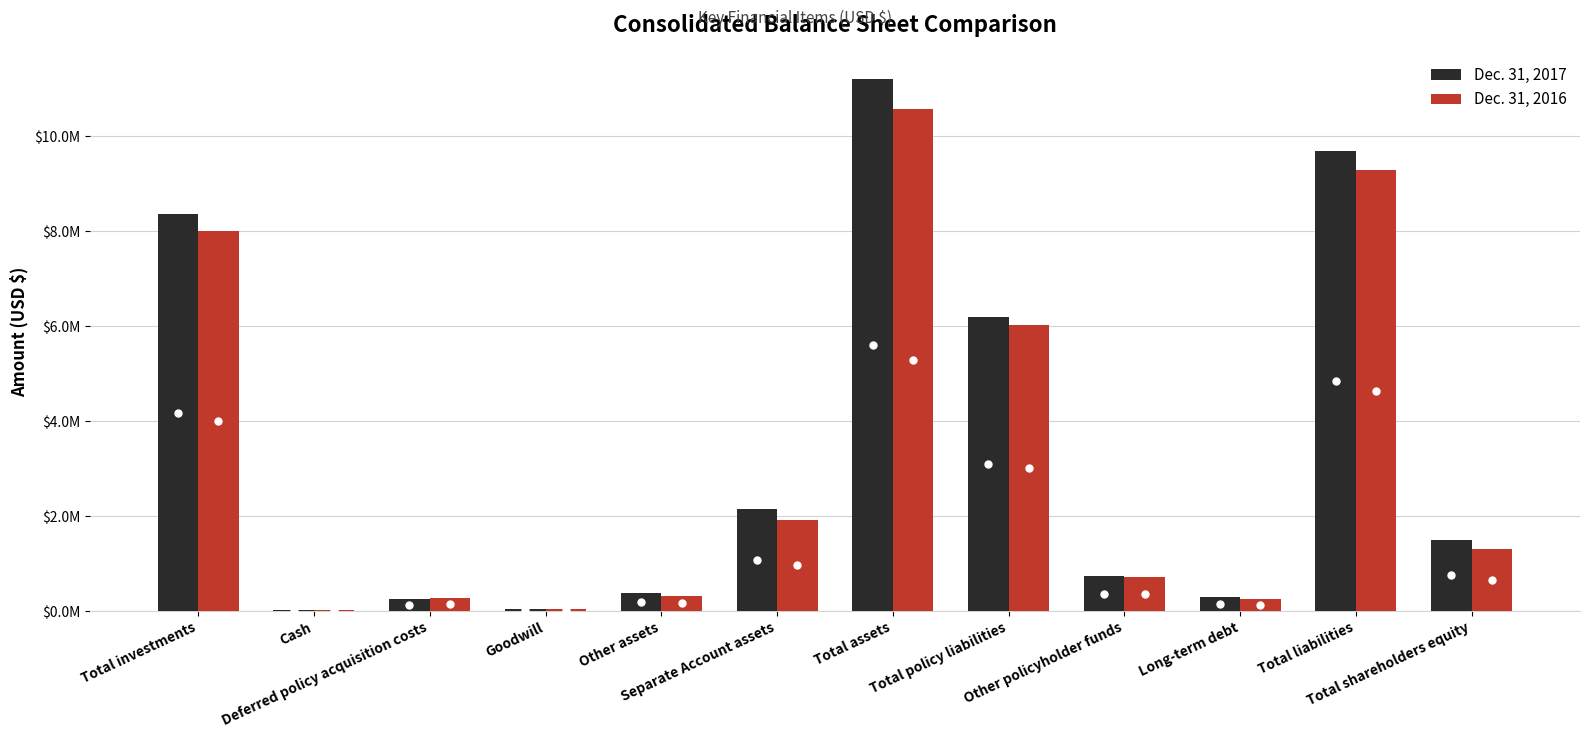

Reading left to right, transcribe all the data shown in this chart.

Dec. 31, 2017: Total investments=8352348	Cash=7627	Deferred policy acquisition costs=257826	Goodwill=47396	Other assets=381182	Separate Account assets=2151961	Total assets=11198340	Total policy liabilities=6182023	Other policyholder funds=724261	Long-term debt=297469	Total liabilities=9696767	Total shareholders equity=1501573
Dec. 31, 2016: Total investments=7999372	Cash=16670	Deferred policy acquisition costs=267580	Goodwill=47396	Other assets=321874	Separate Account assets=1923932	Total assets=10576824	Total policy liabilities=6024131	Other policyholder funds=708950	Long-term debt=247209	Total liabilities=9282842	Total shareholders equity=1293982